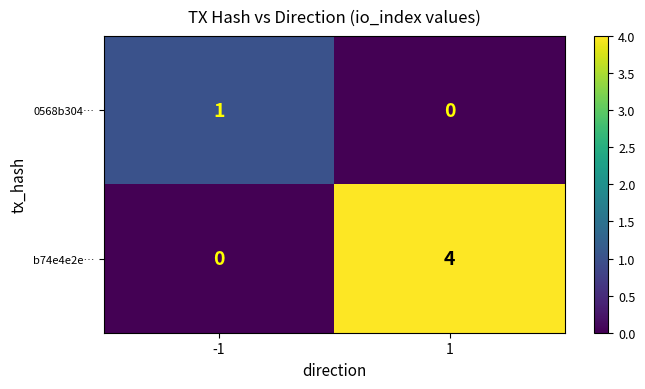

Is it true that b74e4e2e… equals 1 at 1?

False